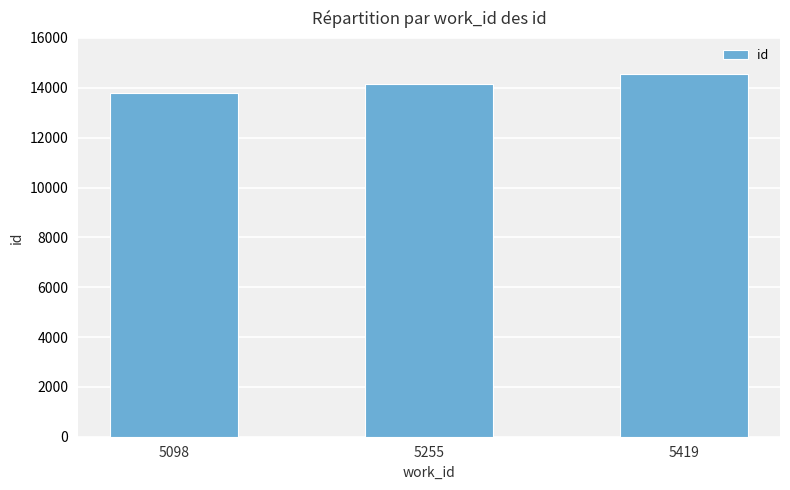

True or false: the data shows 9192 at 5098.

False